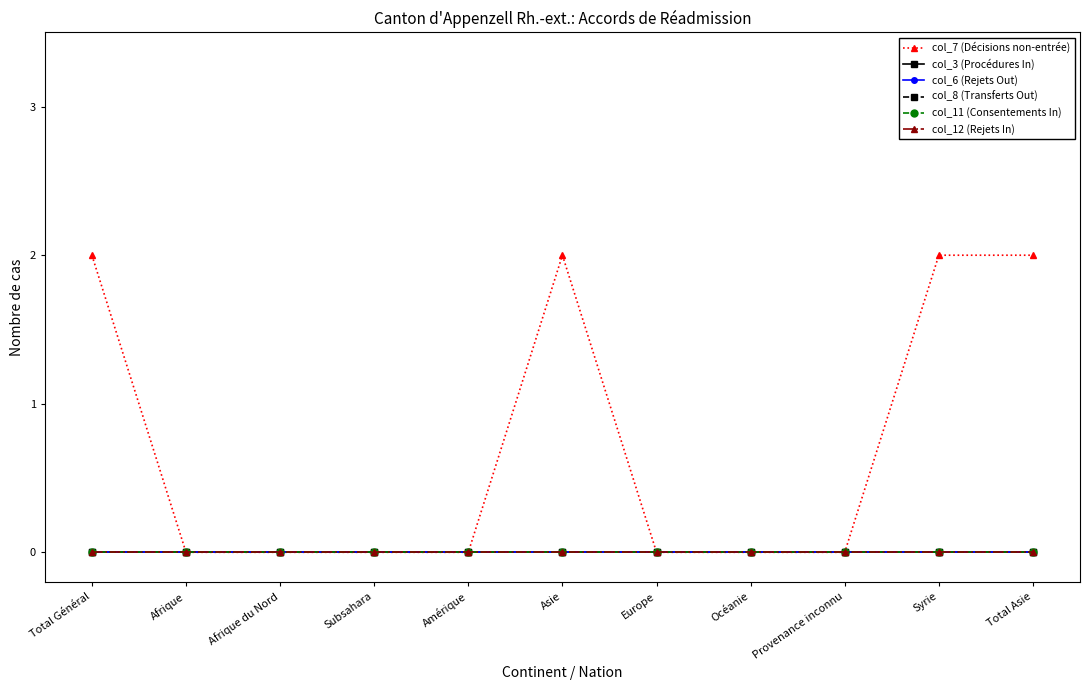

Does the chart have visible grid lines?

No